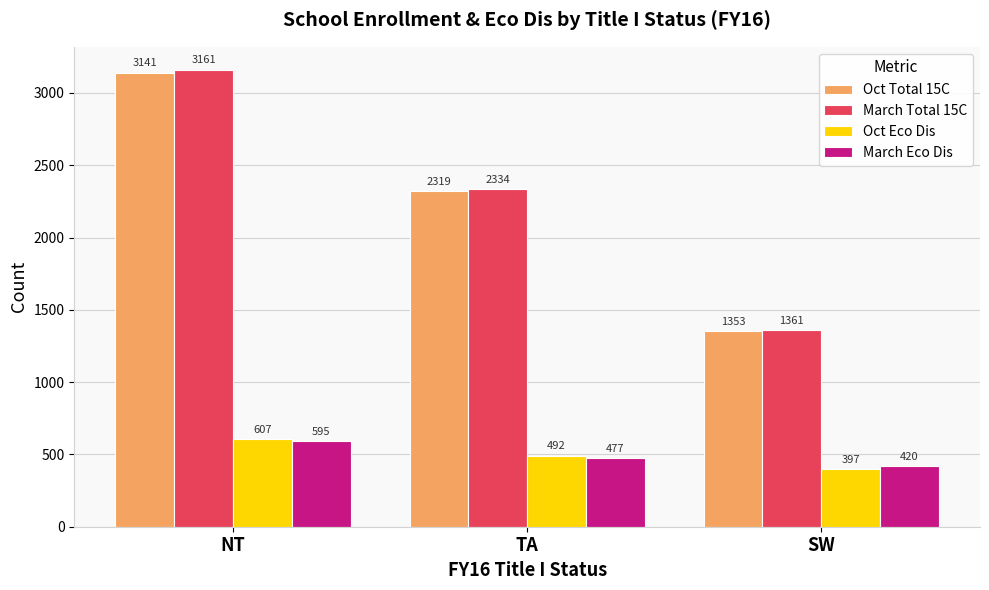

The value of March Total 15C at SW is 2260. True or false?

False